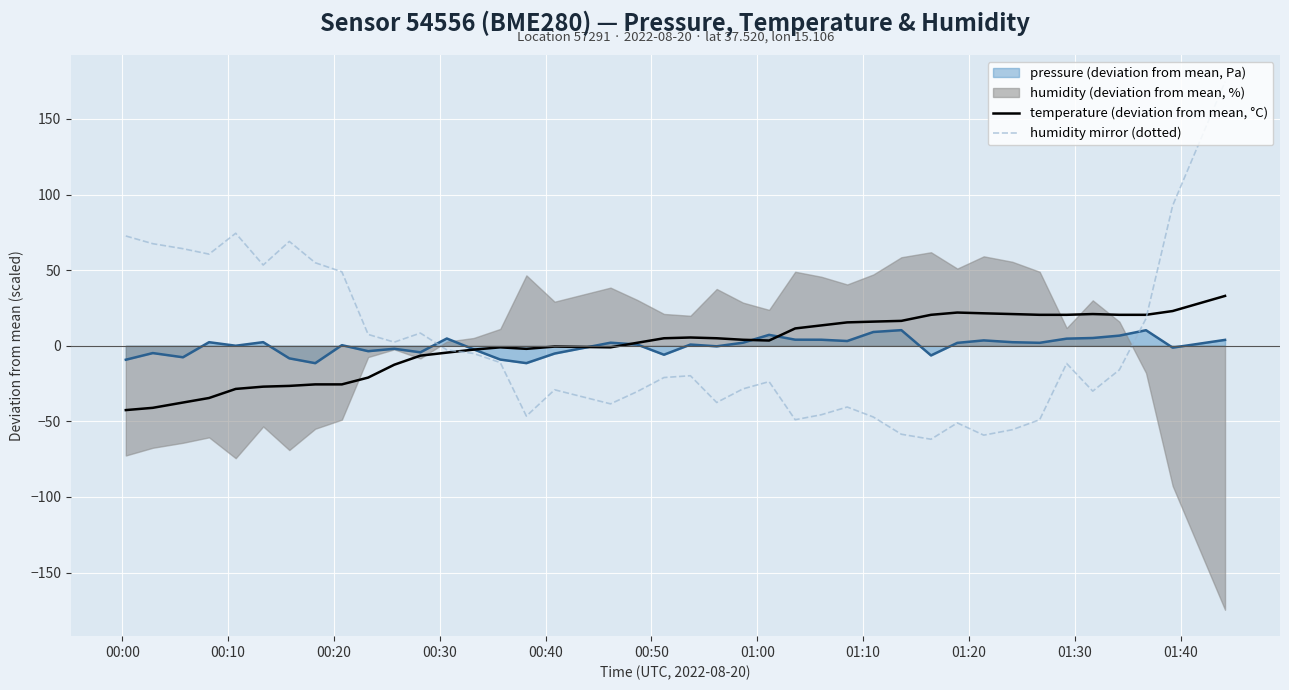

In temperature (deviation from mean, °C), how many points are higher than both neighbors (excluding endpoints)?

5